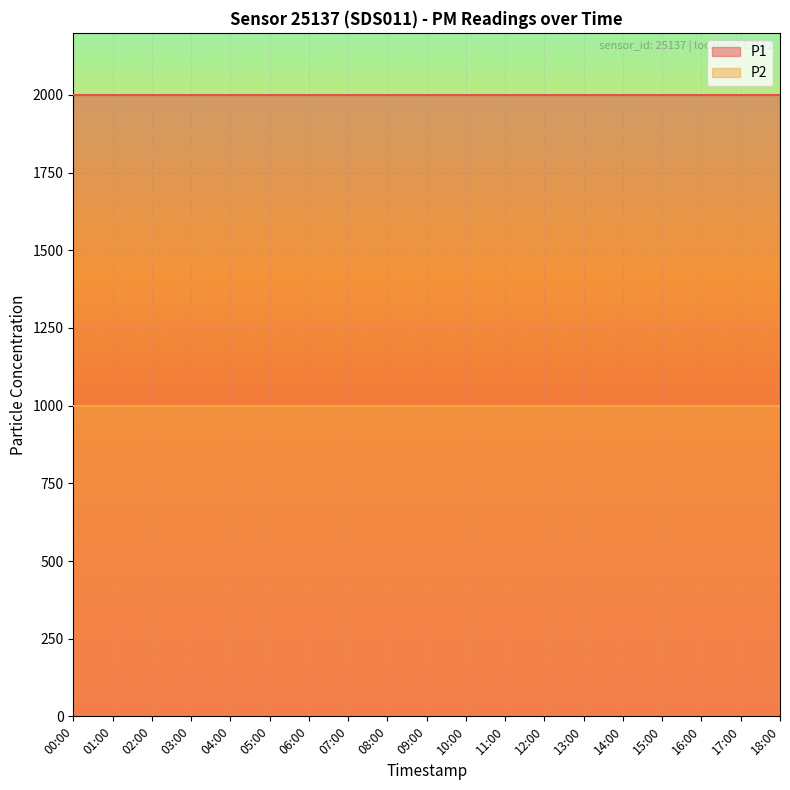

Which series has the largest total across all categories?

P1